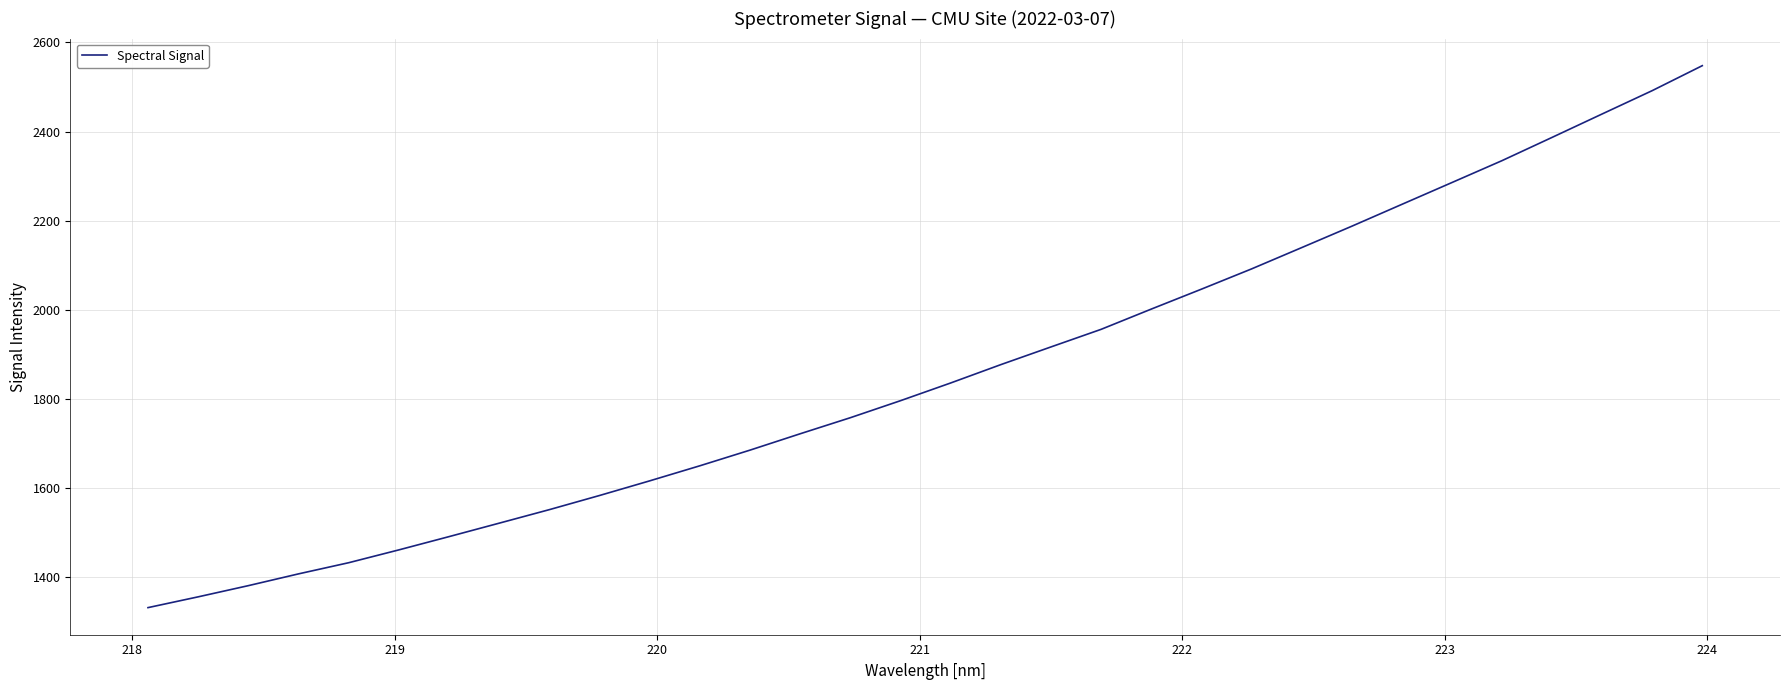

What is the difference between the maximum and minimum values?

1216.3